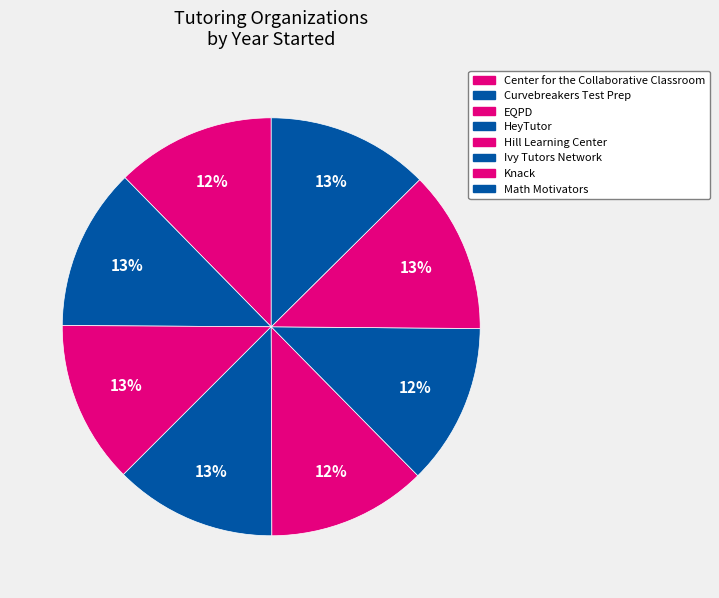

How many slices are in this pie chart?

8